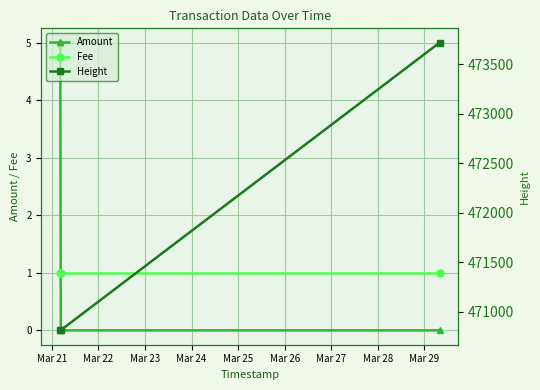

What is the value of the Fee point at the 2nd from the left?

1